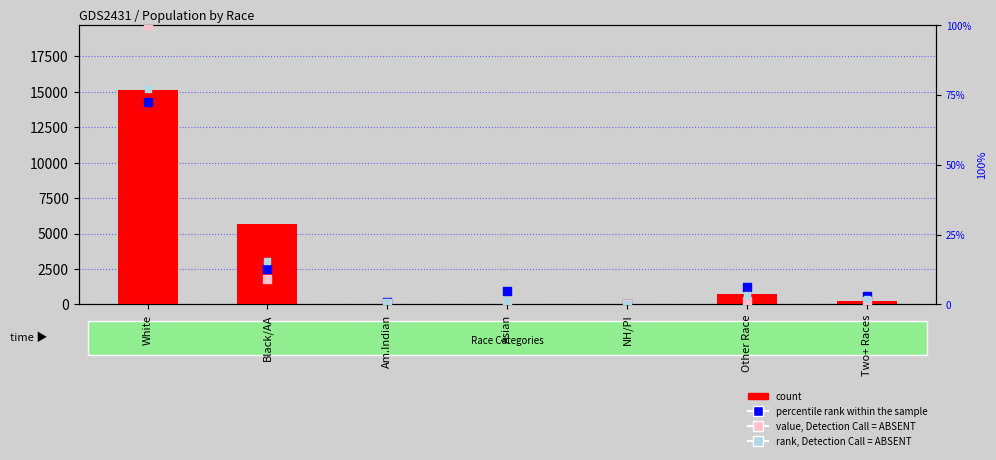

Which series has the largest Y range (max minus min)?

count